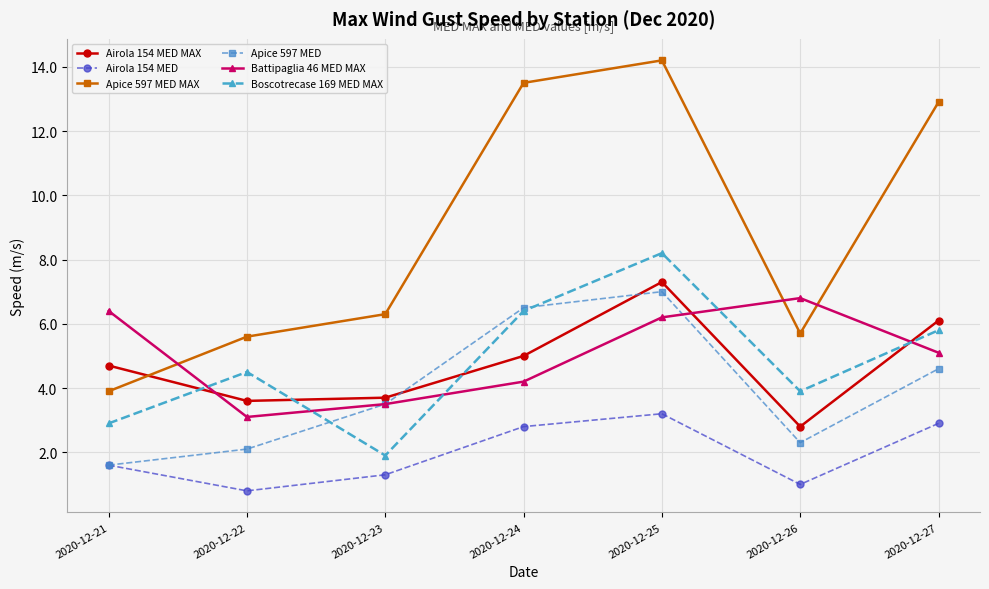

What is the sum of the Apice 597 MED values at 2020-12-27 and 2020-12-22?

6.7